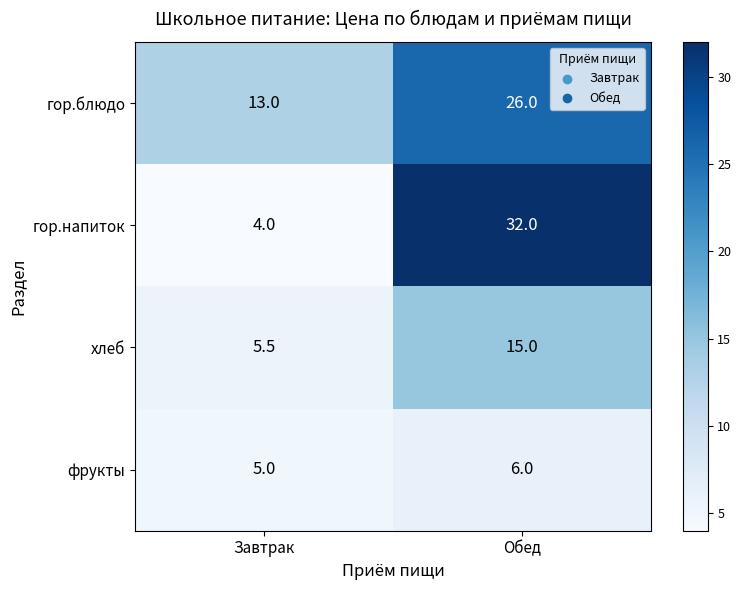

How many distinct data groups are displayed?

4